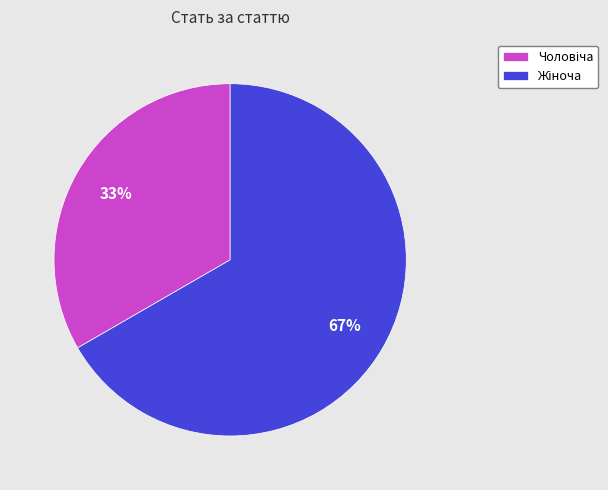

To the nearest percent, what is the average slice percentage?

50%